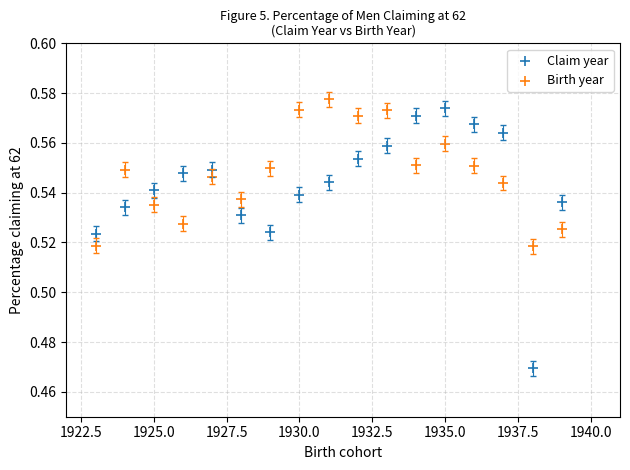

What is the X range (max minus min) for the scatter plot?

16.0